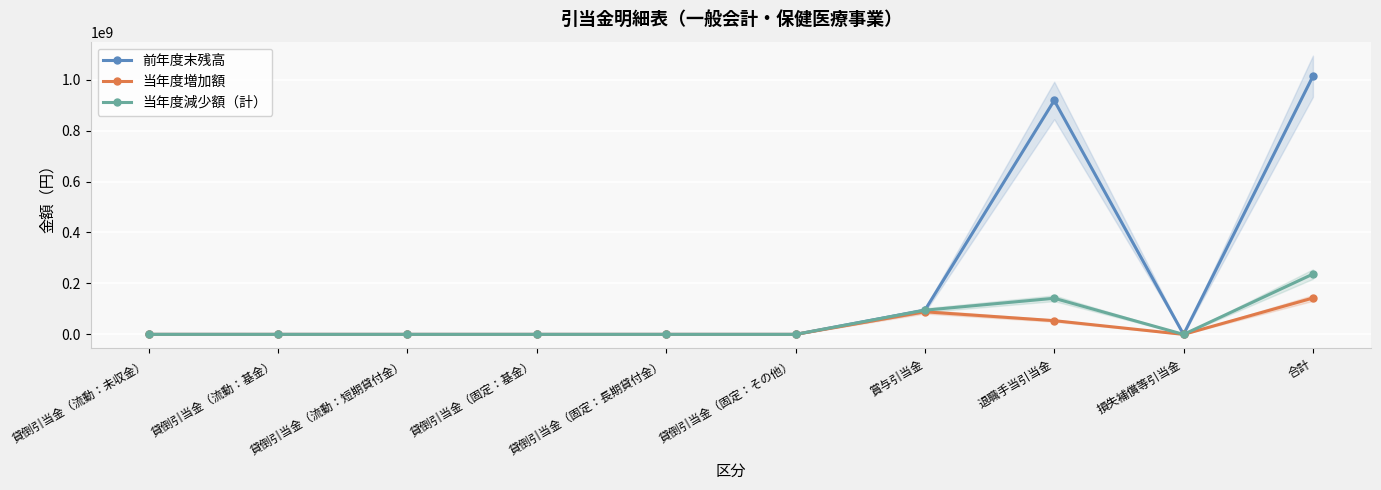

Reading left to right, transcribe all the data shown in this chart.

前年度末残高: 62253	0	0	0	0	0	94916085	918104226	0	1013082564
当年度増加額: 40870	0	0	0	0	0	88749730	53912956	0	142703556
当年度減少額（計）: 9820	0	0	0	0	0	94916085	141790462	0	236716367